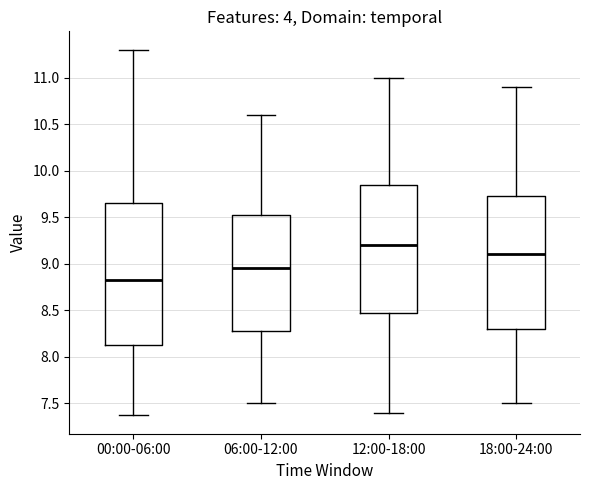

Reading left to right, transcribe this box plot: for each box, give where its median line is, the range the box spans, and where its two whiskers end, as read against the y-axis. The values are not printed on the chart, so give them approximately, as read against the axis.

00:00-06:00: median 8.80, box 8.10 to 9.65, whiskers 7.35 to 11.30
06:00-12:00: median 8.95, box 8.30 to 9.55, whiskers 7.50 to 10.60
12:00-18:00: median 9.20, box 8.50 to 9.85, whiskers 7.40 to 11.00
18:00-24:00: median 9.10, box 8.30 to 9.75, whiskers 7.50 to 10.90